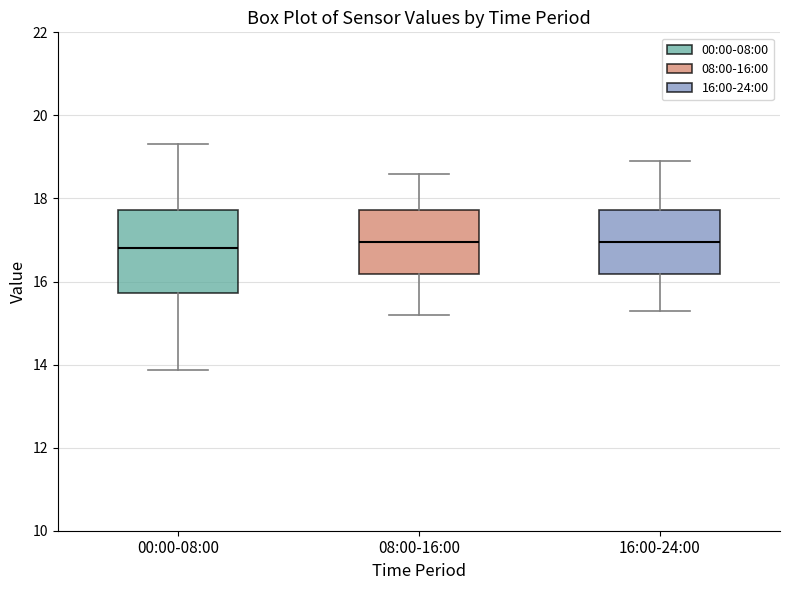

Reading left to right, read every box against the y-axis: the position of its median line, the range the box covers, and the ends of its whiskers. The values are not printed on the chart, so give them approximately, as read against the axis.

00:00-08:00: median 16.8, box 15.8 to 17.8, whiskers 13.8 to 19.4
08:00-16:00: median 17.0, box 16.2 to 17.8, whiskers 15.2 to 18.6
16:00-24:00: median 17.0, box 16.2 to 17.8, whiskers 15.4 to 19.0